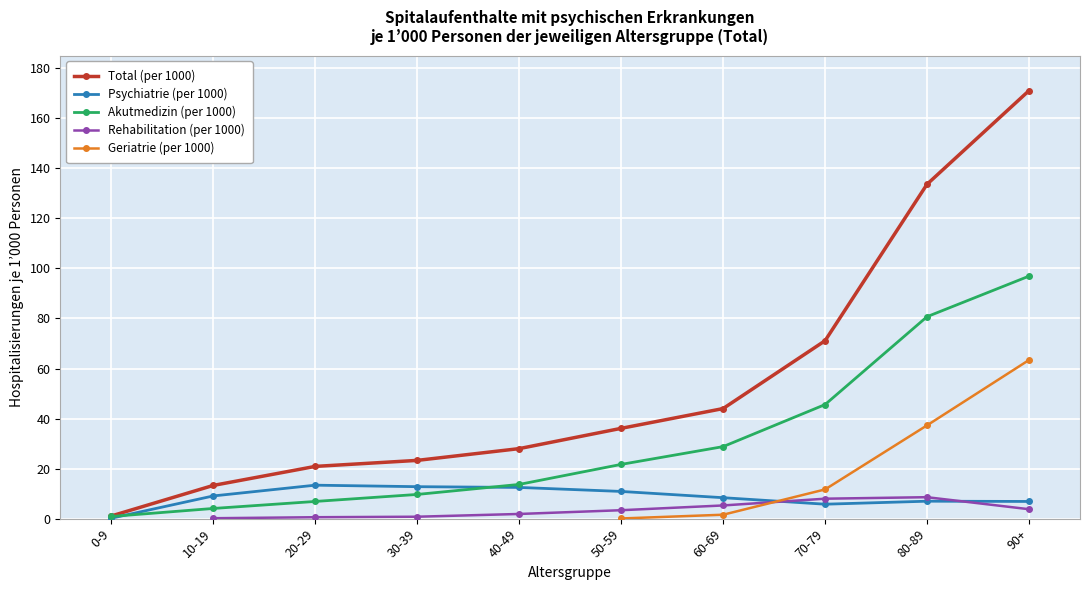

Which has a higher value, 20-29 or 0-9?

20-29